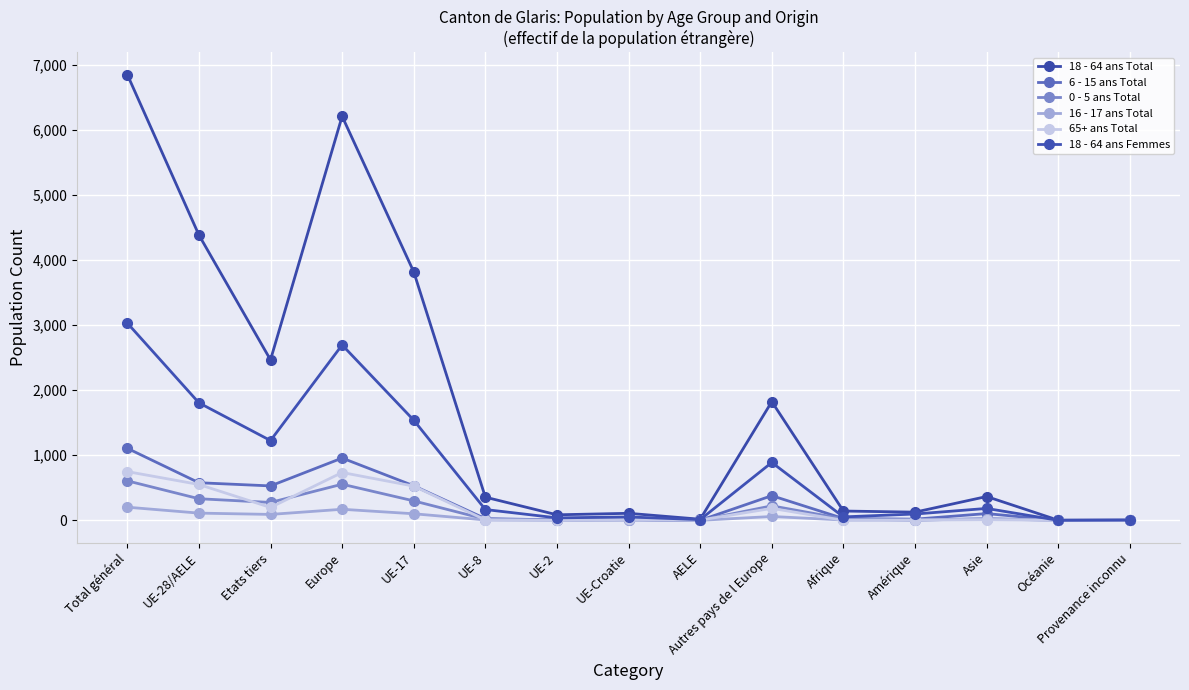

What is the greatest value displayed?

6851